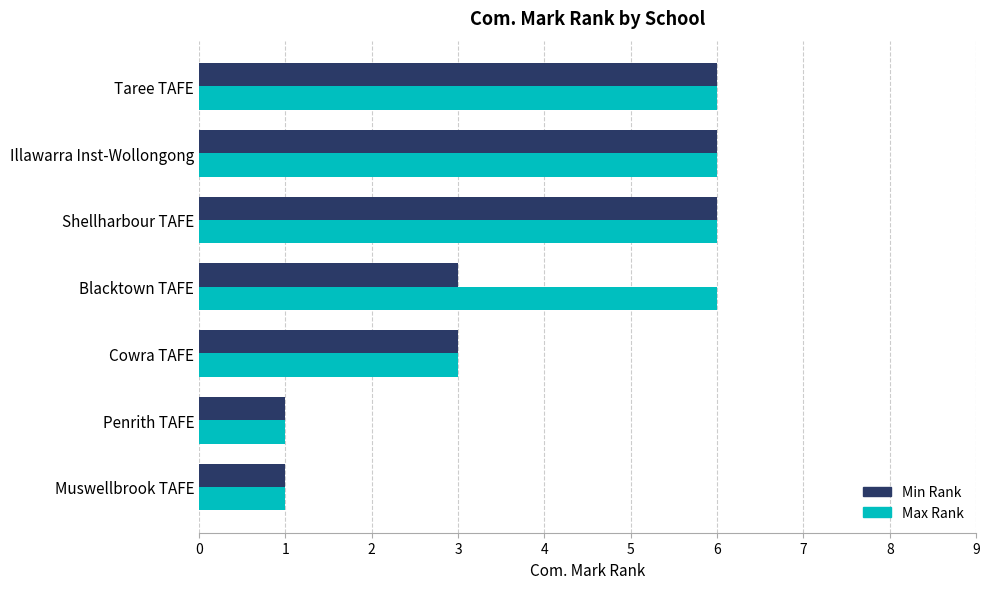

Is the value of Max Rank at Cowra TAFE greater than the value of Min Rank at Illawarra Inst-Wollongong?

No